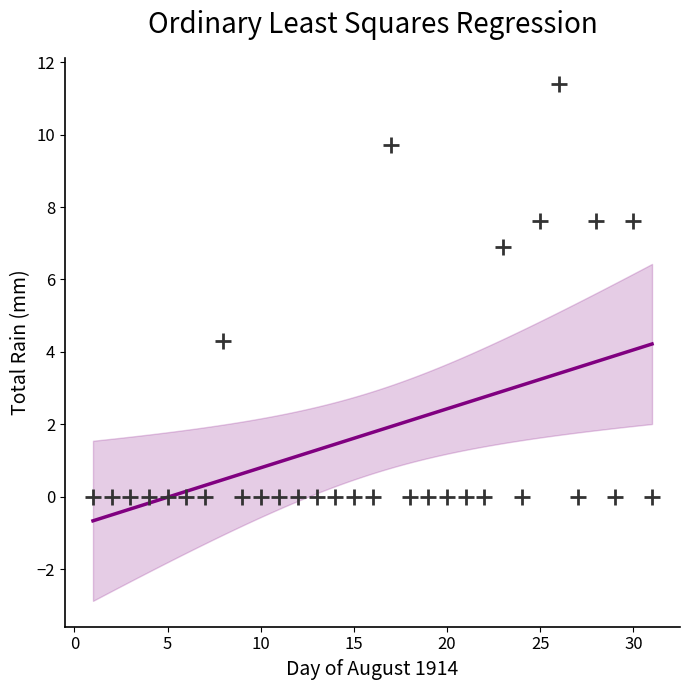

What is the range of X values (max minus min)?

30.0